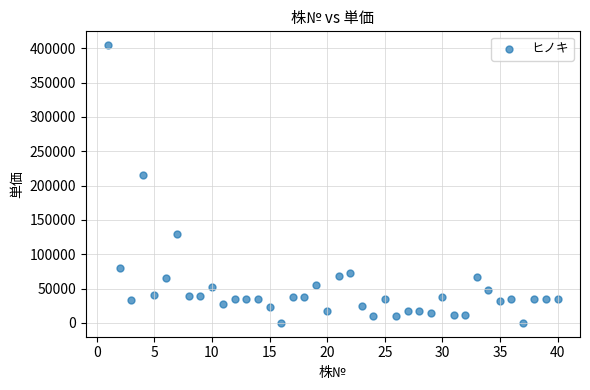

What Y value in the scatter plot is closest to 202250?

216100